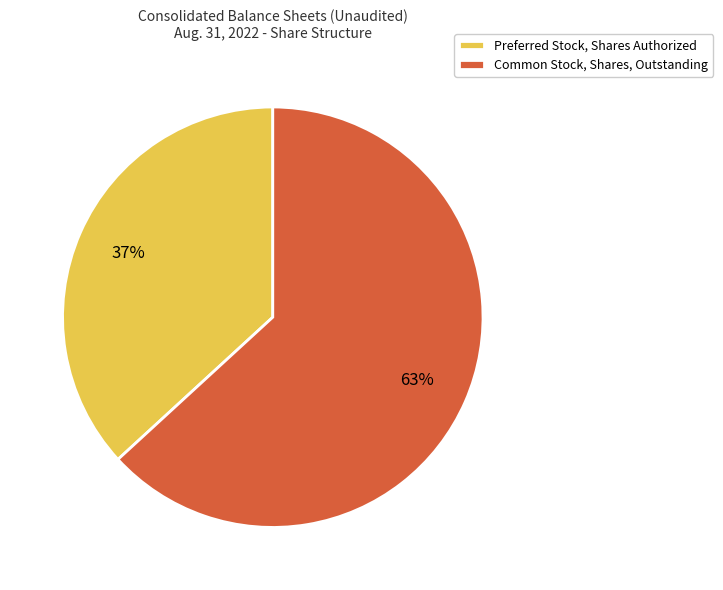

True or false: Preferred Stock, Shares Authorized accounts for 37% of the total.

True